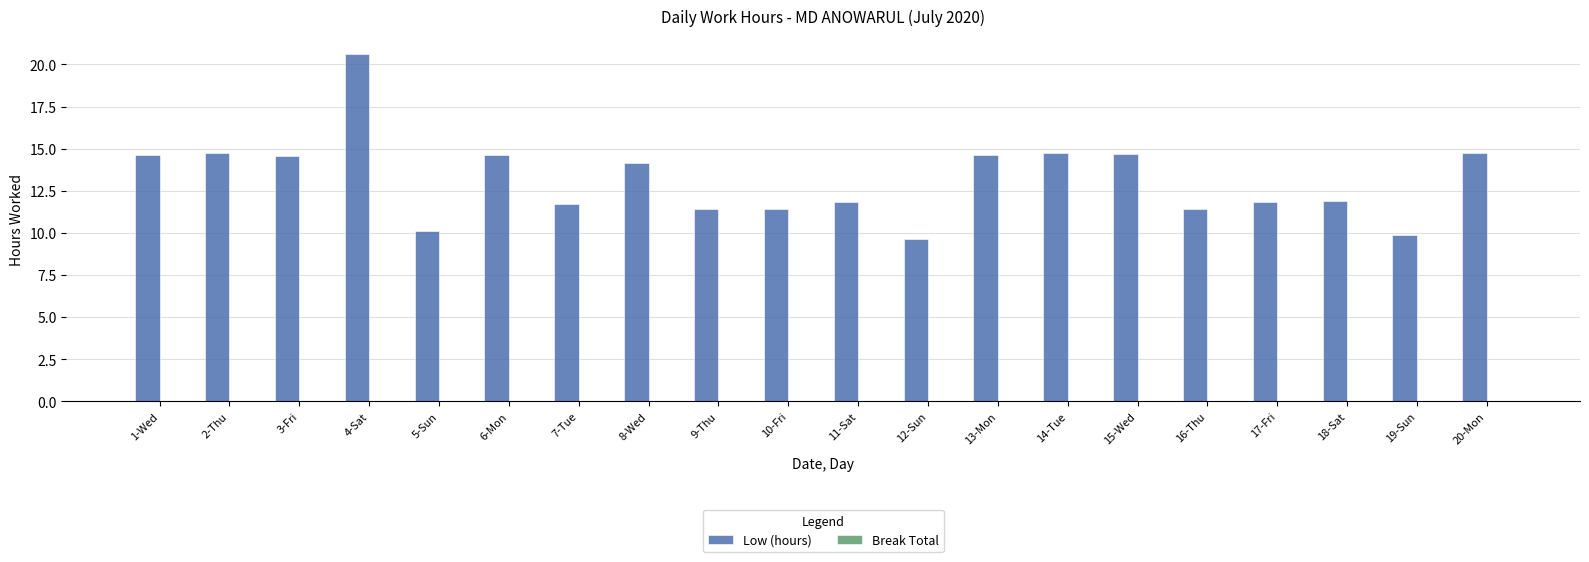

What is the approximate value at 19-Sun?

9.9